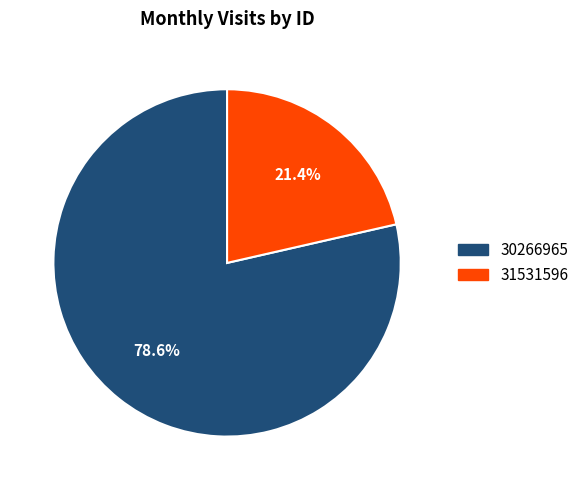

Which slice represents more than half of the pie?

30266965